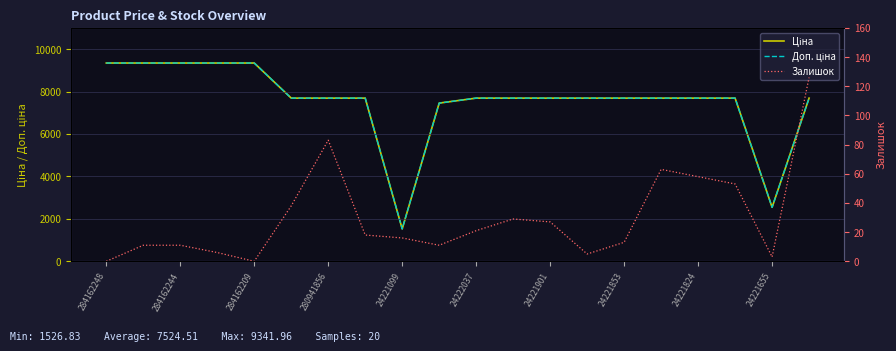

How many data points does each series have?

20